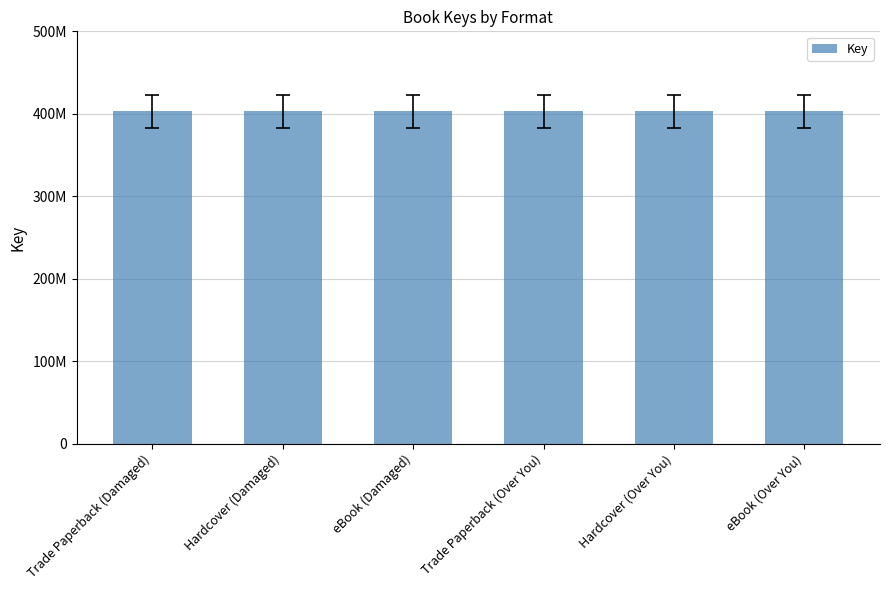

True or false: the data shows 402914186 at eBook (Damaged).

True